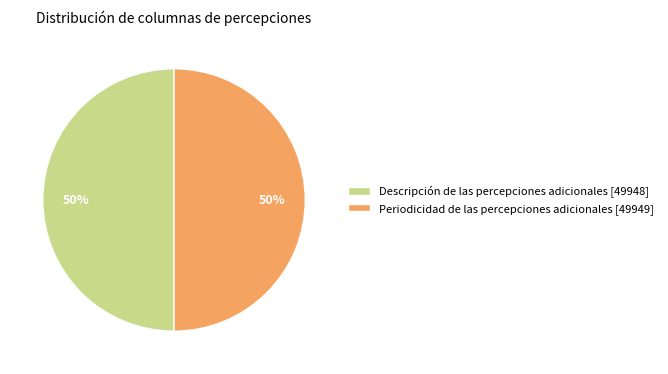

To the nearest percent, what portion does Periodicidad de las percepciones adicionales [49949] represent?

50%